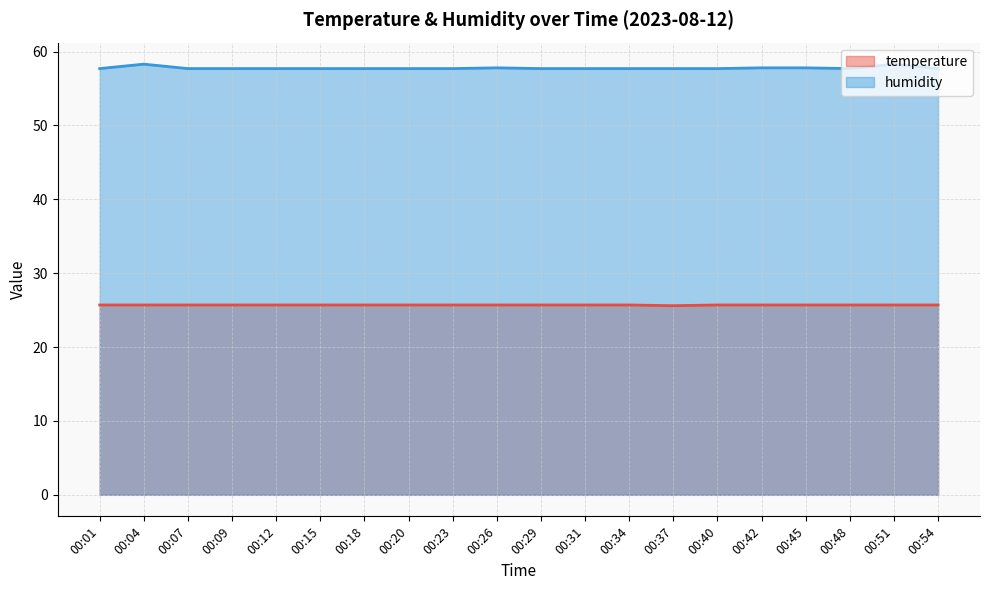

What is the average value of the humidity series?

57.8